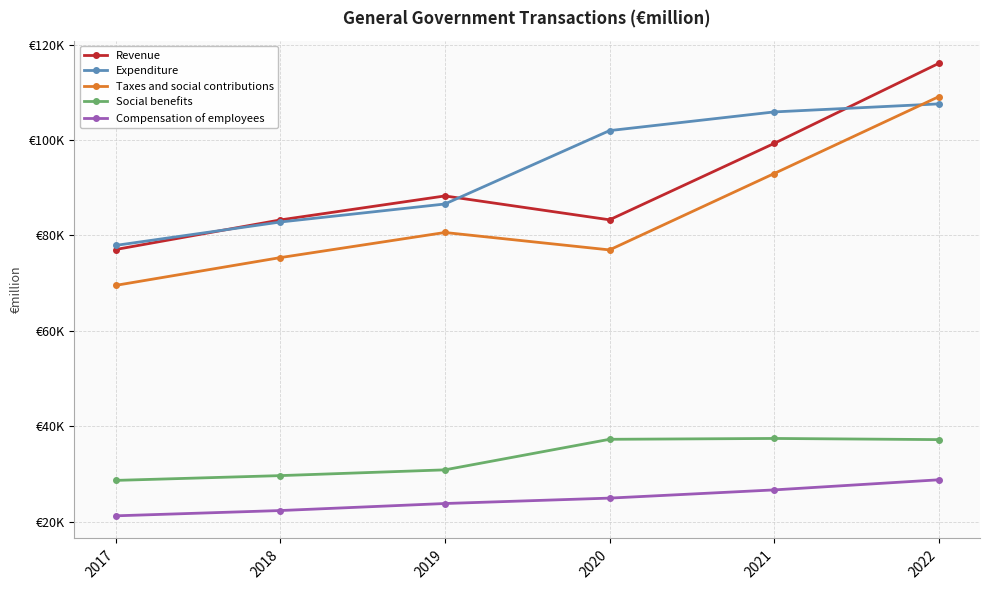

Does the chart have visible grid lines?

Yes